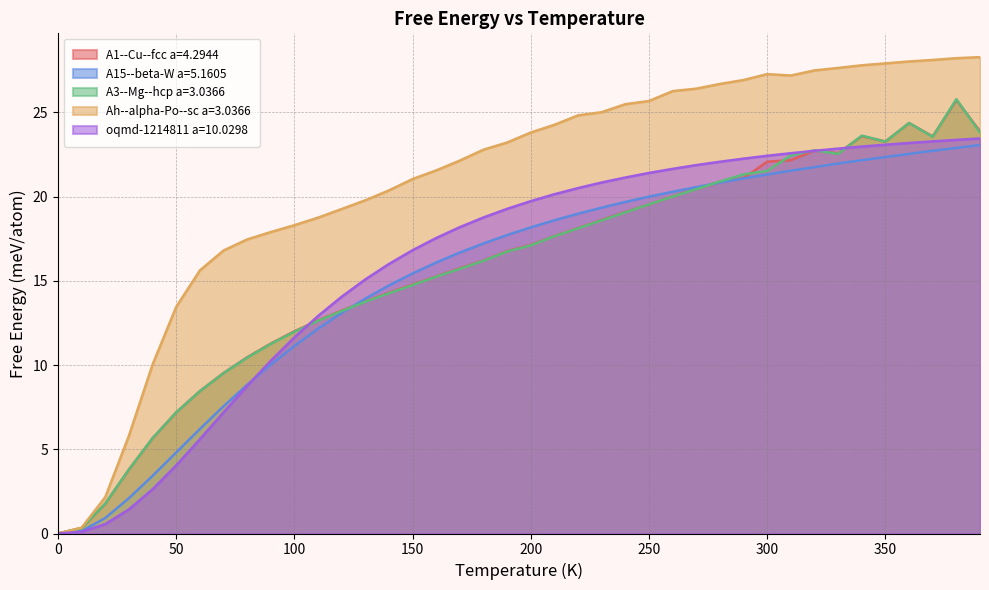

Reading left to right, list all the values displayed in this chart.

A1--Cu--fcc a=4.2944: 0.0	0.3	1.8	3.8	5.7	7.2	8.5	9.5	10.5	11.3	12.0	12.7	13.2	13.8	14.3	14.8	15.3	15.8	16.2	16.8	17.1	17.7	18.1	18.6	19.1	19.5	20.0	20.5	20.9	21.1	22.1	22.2	22.7	22.6	23.6	23.3	24.4	23.6	25.7	23.9
A15--beta-W a=5.1605: 0.0	0.1	0.9	2.1	3.4	4.8	6.2	7.6	8.8	10.0	11.1	12.2	13.1	13.9	14.7	15.4	16.1	16.7	17.2	17.7	18.2	18.6	19.0	19.4	19.7	20.0	20.3	20.6	20.8	21.1	21.3	21.5	21.8	22.0	22.2	22.4	22.5	22.7	22.9	23.1
A3--Mg--hcp a=3.0366: 0.0	0.3	1.8	3.8	5.7	7.2	8.4	9.5	10.4	11.3	12.0	12.6	13.2	13.8	14.3	14.8	15.3	15.7	16.2	16.7	17.1	17.7	18.1	18.6	19.1	19.5	20.0	20.4	20.9	21.3	21.5	22.5	22.8	22.5	23.6	23.3	24.4	23.6	25.8	23.8
Ah--alpha-Po--sc a=3.0366: 0.0	0.3	2.2	5.8	10.0	13.5	15.6	16.8	17.5	17.9	18.3	18.8	19.3	19.8	20.4	21.0	21.6	22.1	22.8	23.2	23.8	24.3	24.8	25.0	25.5	25.7	26.3	26.4	26.7	26.9	27.3	27.2	27.5	27.6	27.8	27.9	28.0	28.1	28.2	28.3
oqmd-1214811 a=10.0298: 0.0	0.1	0.6	1.4	2.6	4.0	5.6	7.2	8.8	10.3	11.6	12.9	14.1	15.1	16.0	16.8	17.5	18.2	18.8	19.3	19.7	20.1	20.5	20.8	21.1	21.4	21.7	21.9	22.1	22.3	22.4	22.6	22.7	22.9	23.0	23.1	23.2	23.3	23.4	23.5